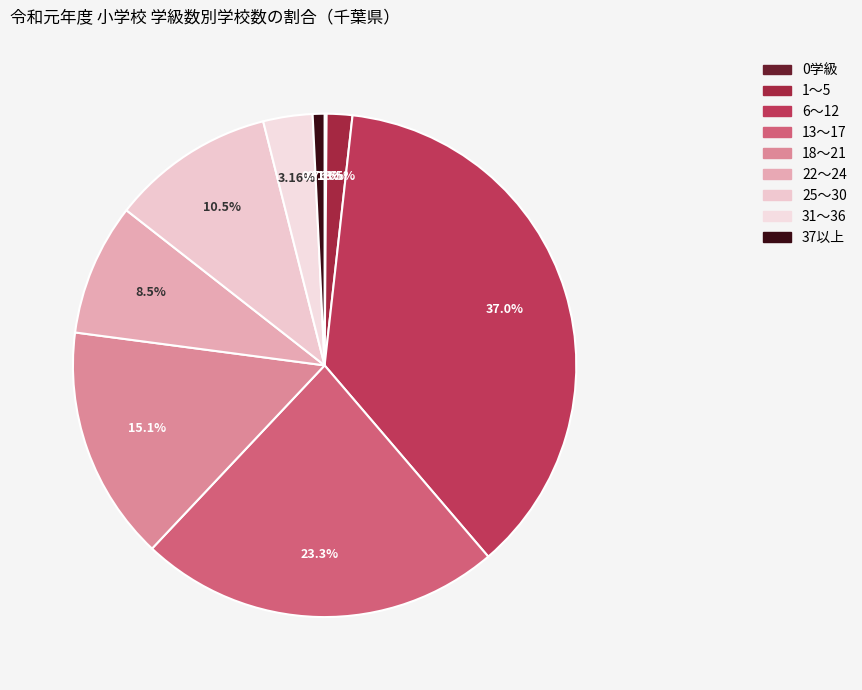

What portion of the pie excludes 18～21?

84.9%